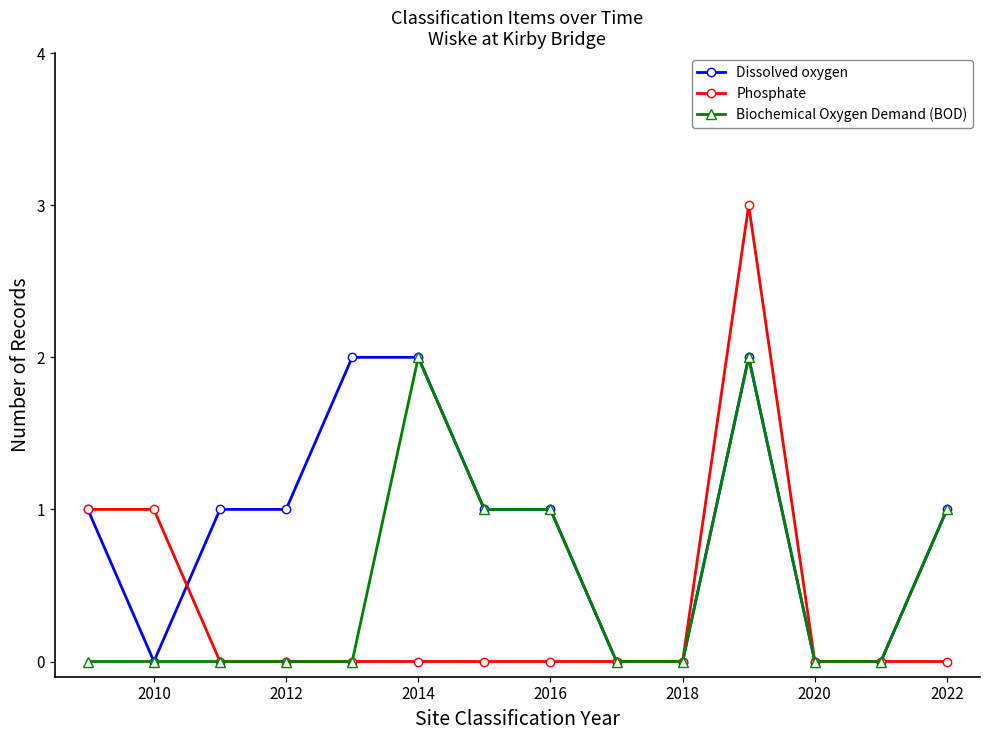

True or false: Biochemical Oxygen Demand (BOD) has more than 0 interior local peaks.

True